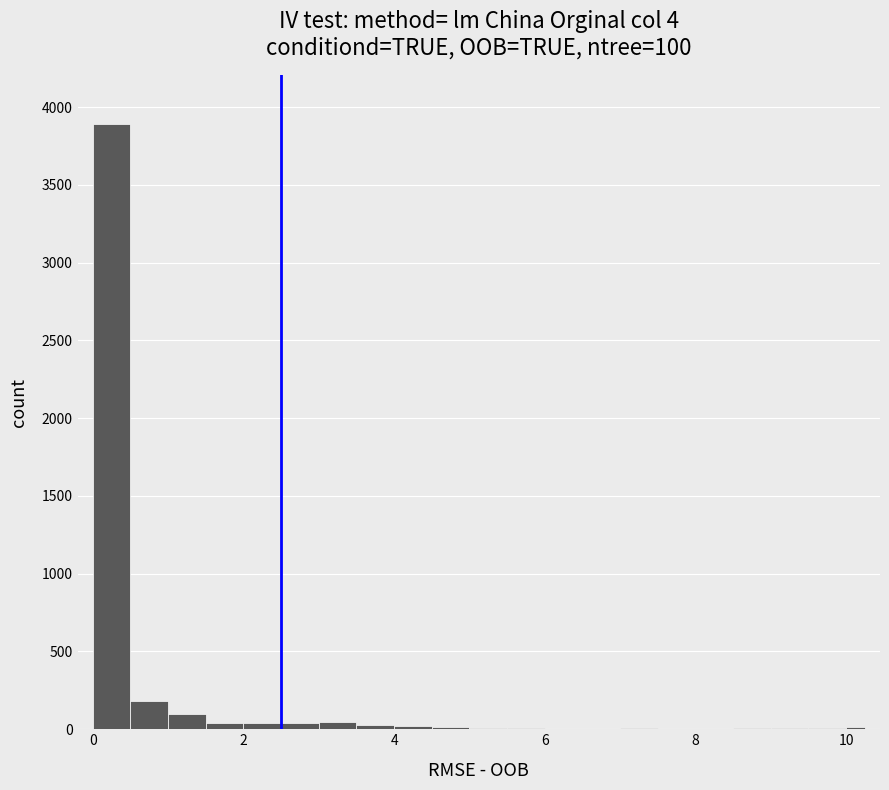

Around what value on the x-axis is the tallest bar? Give the approximate position of its centre, as read against the axis.

0.2